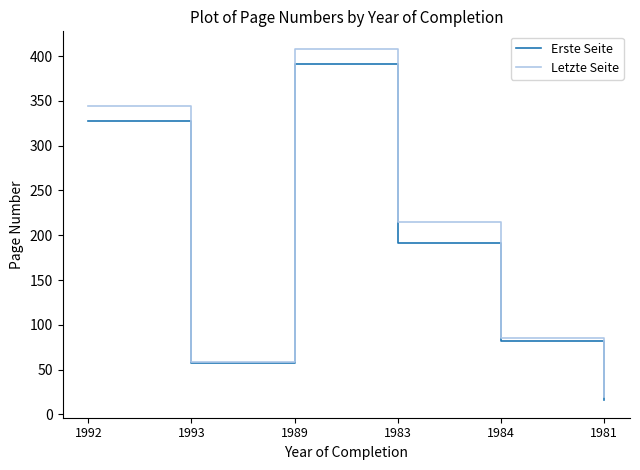

Does the chart display data point markers on the line(s)?

No